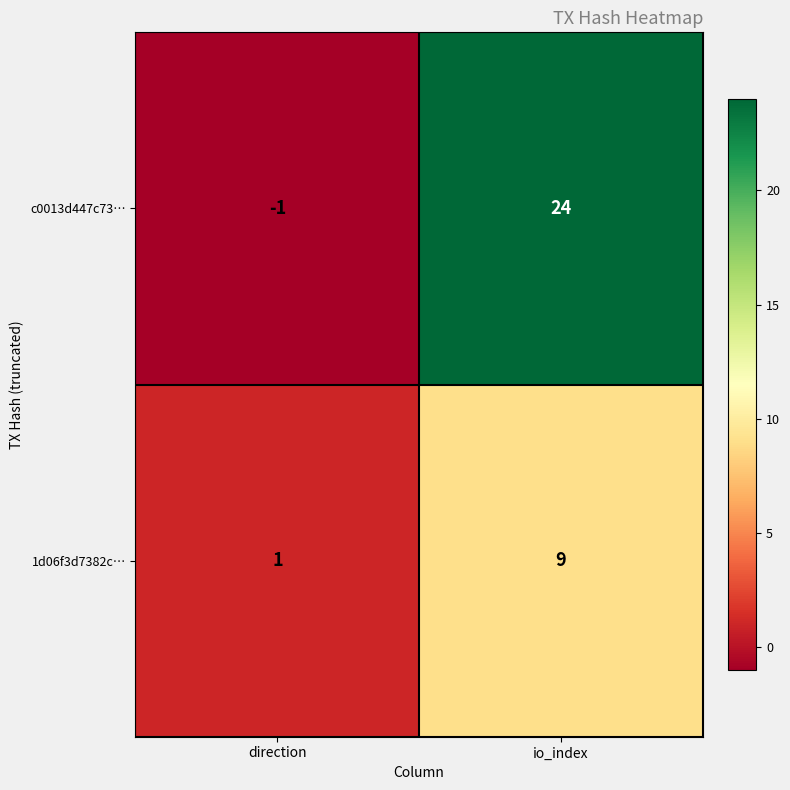

The c0013d447c73… series shows -2 at direction. True or false?

False